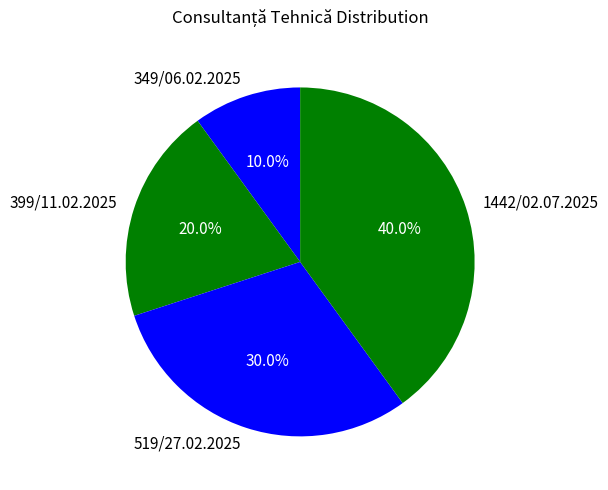

Rank the categories by value from lowest to highest.

349/06.02.2025, 399/11.02.2025, 519/27.02.2025, 1442/02.07.2025